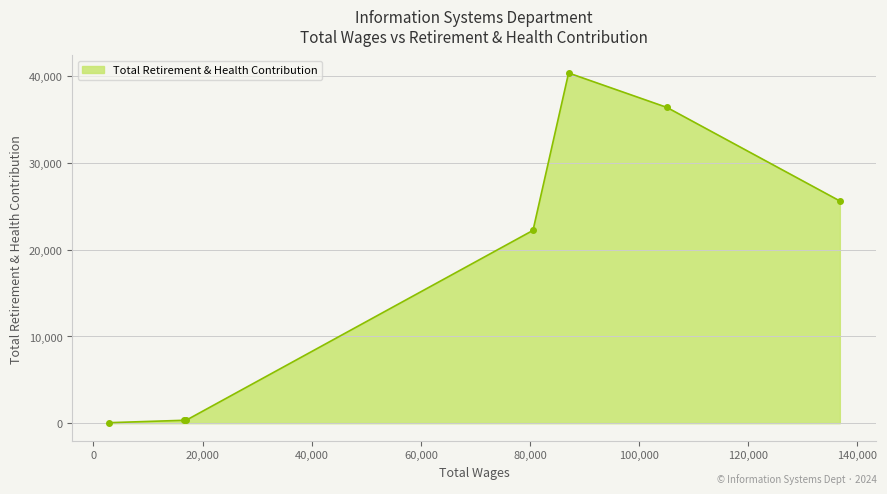

How many categories are shown in the chart?

7